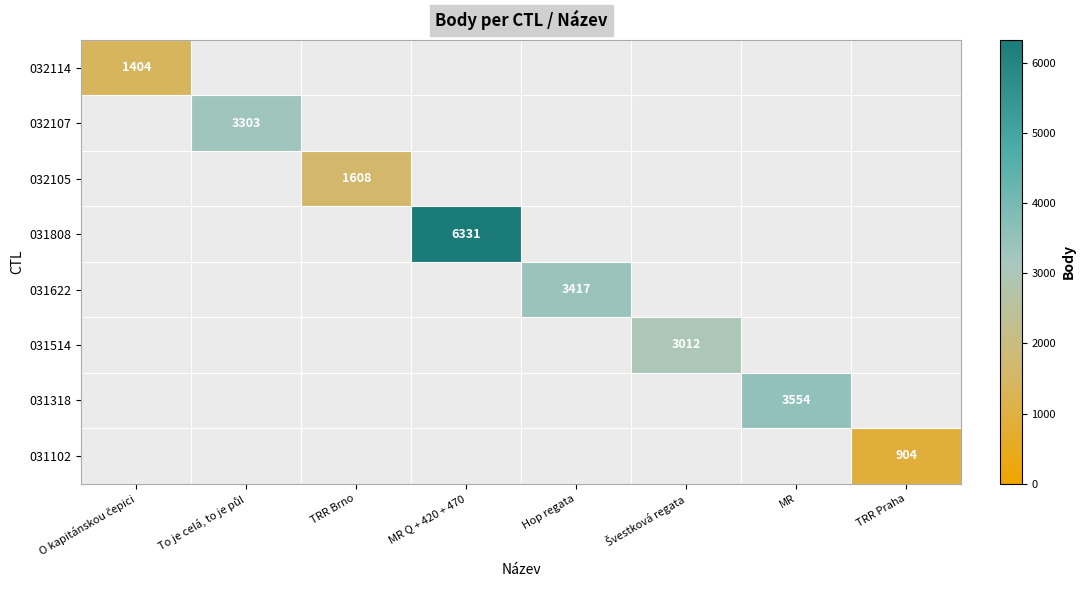

Is it true that 031318 equals 3554 at MR?

True